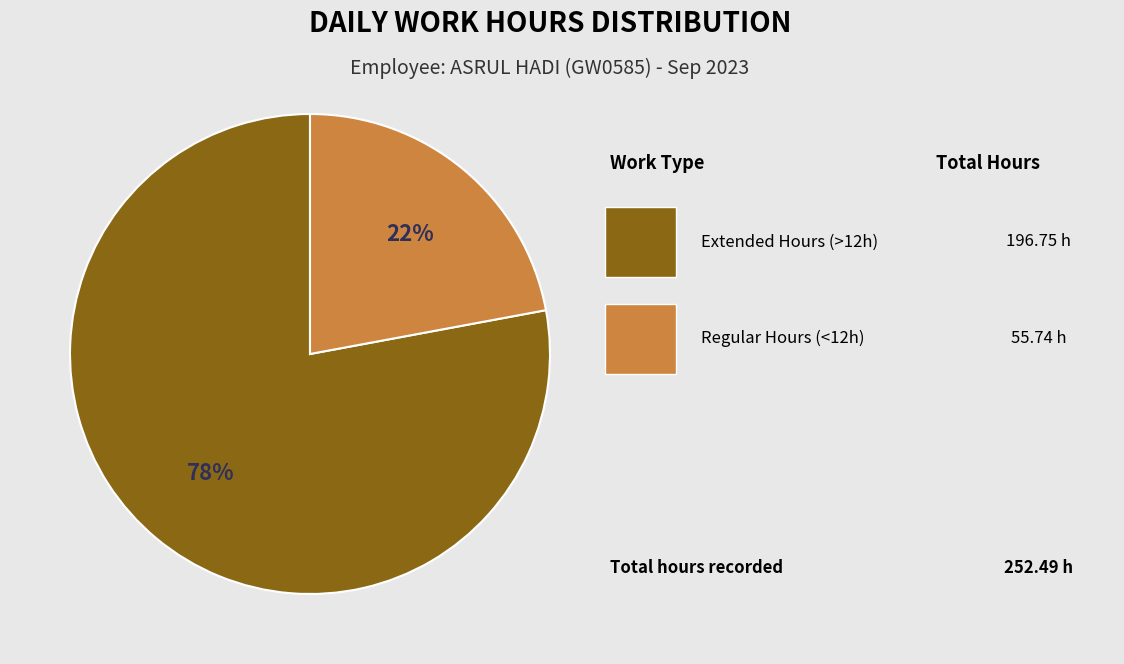

To the nearest percent, what is the average slice percentage?

50%